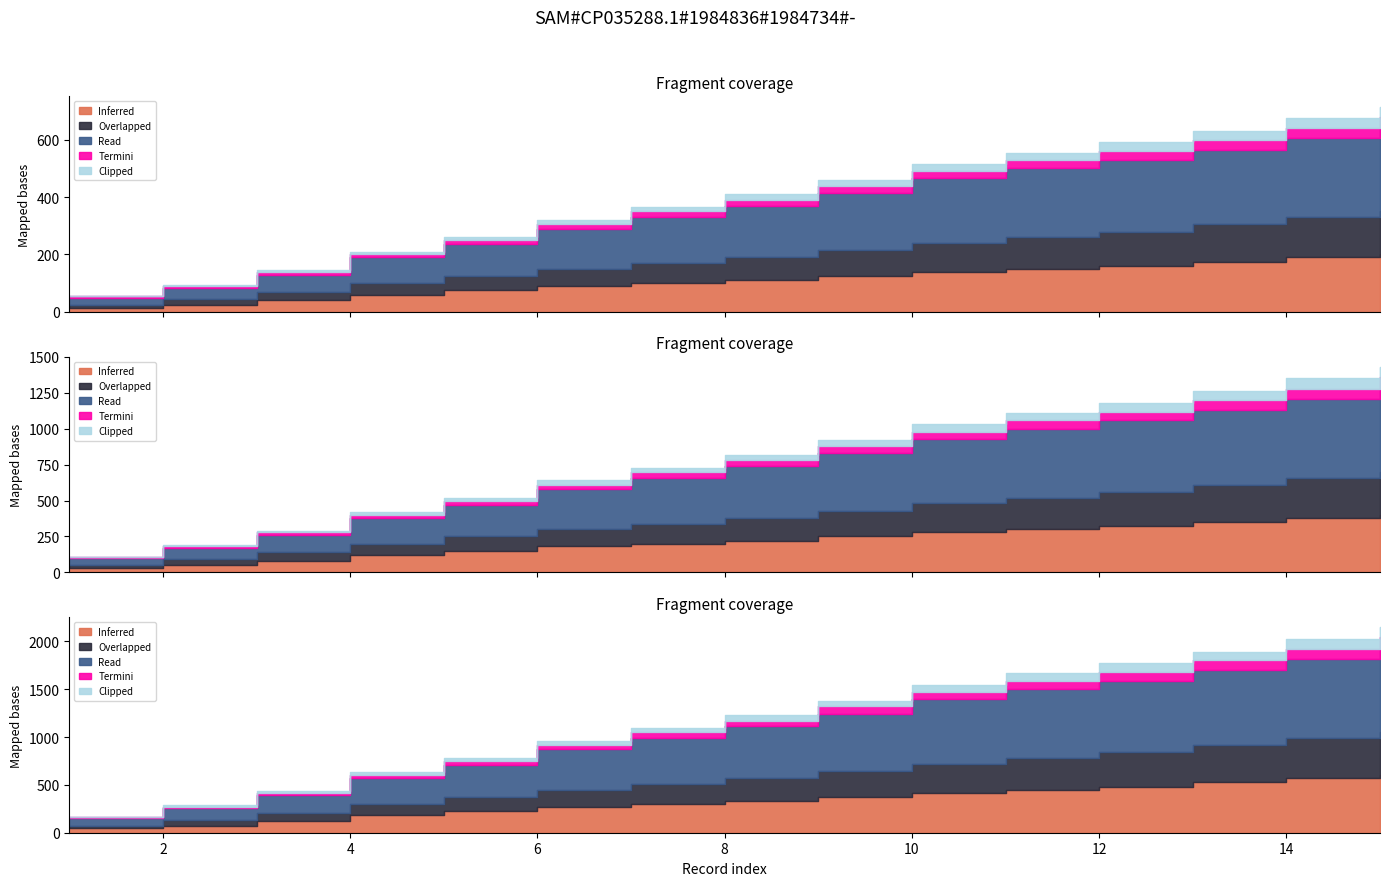

Count the number of categories in the chart.

15